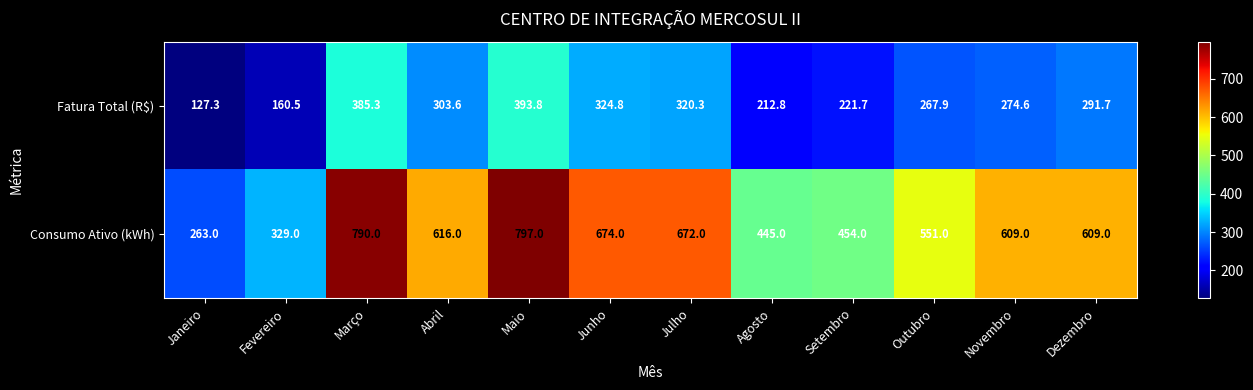

How many values in the Fatura Total (R$) series exceed 291?

6